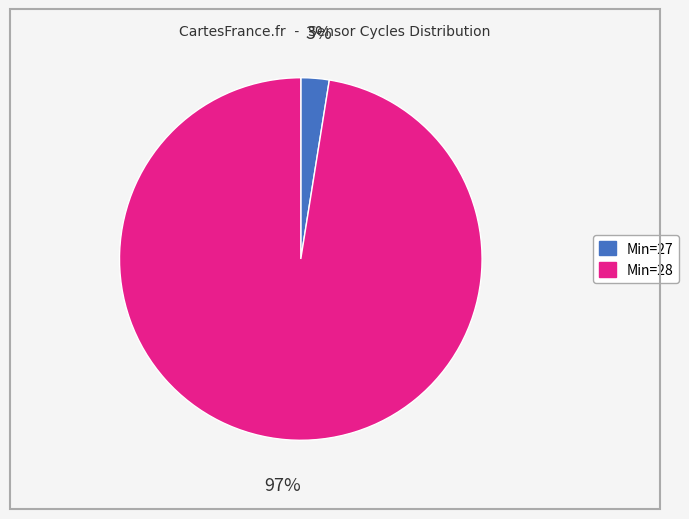

Does any single category account for the majority?

Yes